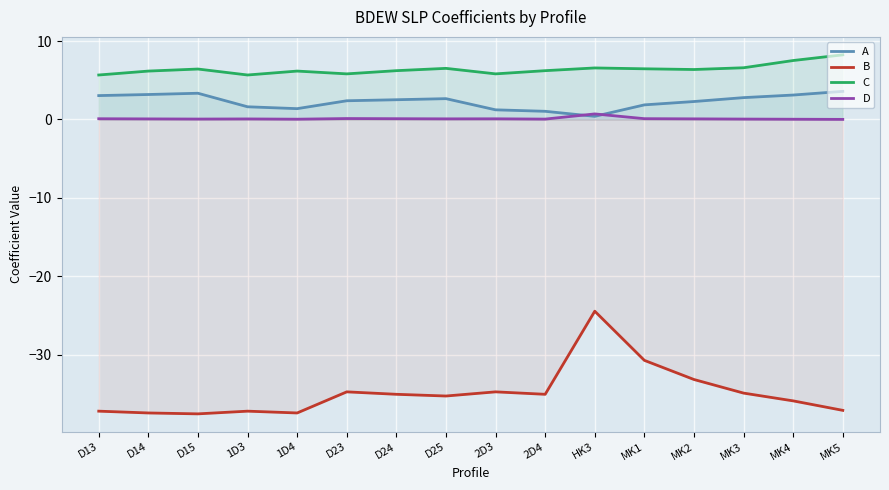

The C series shows 6.5 at D25. True or false?

True